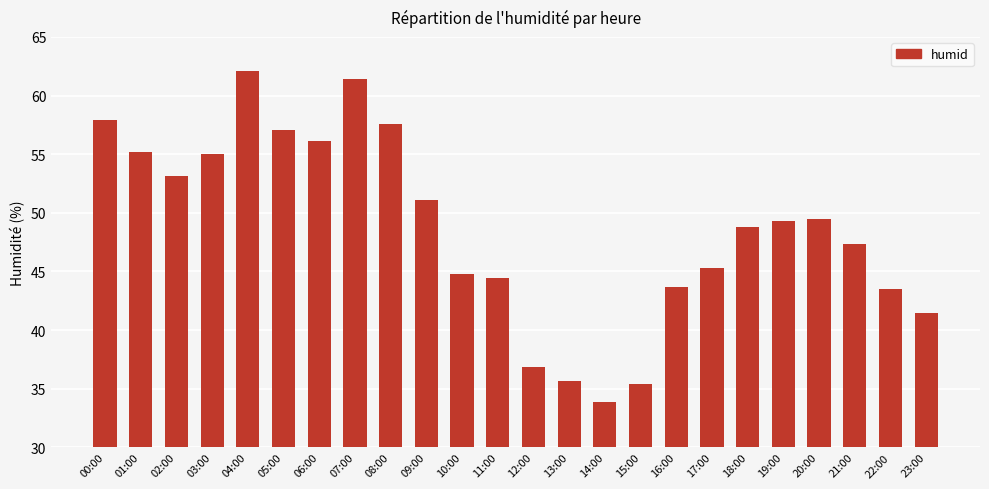

Reading left to right, extract all data points from this chart.

00:00=57.9	01:00=55.2	02:00=53.2	03:00=55.0	04:00=62.1	05:00=57.1	06:00=56.1	07:00=61.4	08:00=57.6	09:00=51.1	10:00=44.8	11:00=44.4	12:00=36.8	13:00=35.7	14:00=33.8	15:00=35.4	16:00=43.7	17:00=45.3	18:00=48.8	19:00=49.3	20:00=49.5	21:00=47.3	22:00=43.5	23:00=41.5